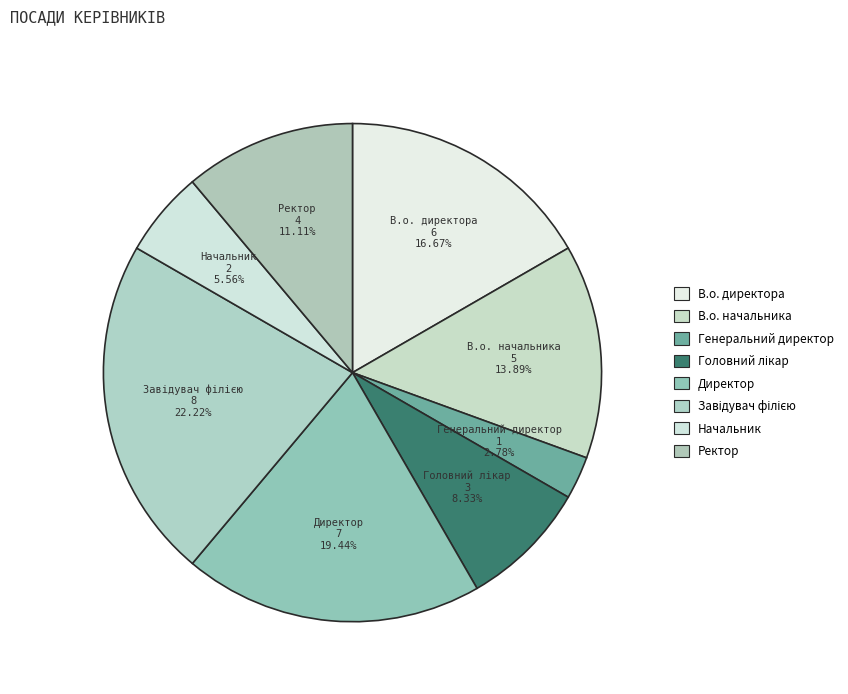

Rank the categories by value from lowest to highest.

Генеральний директор, Начальник, Головний лікар, Ректор, В.о. начальника, В.о. директора, Директор, Завідувач філією